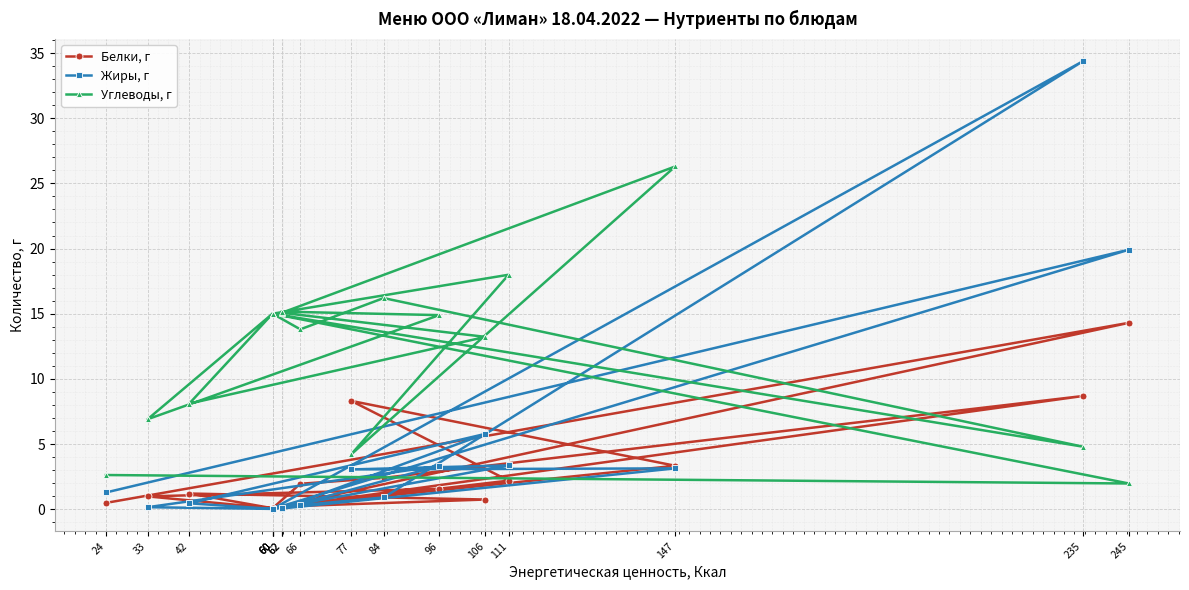

After their last crossing, which series has the higher values: Белки, г or Углеводы, г?

Углеводы, г